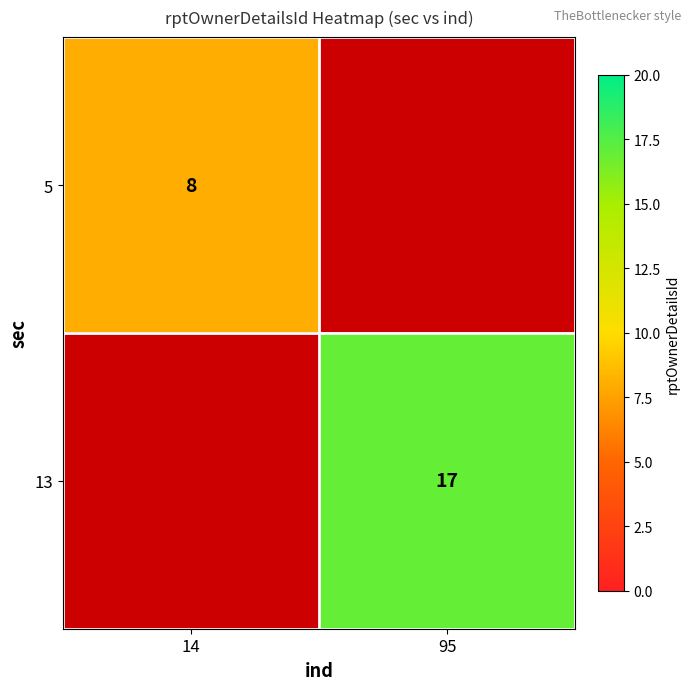

The 13 series shows 24.6 at 95. True or false?

False